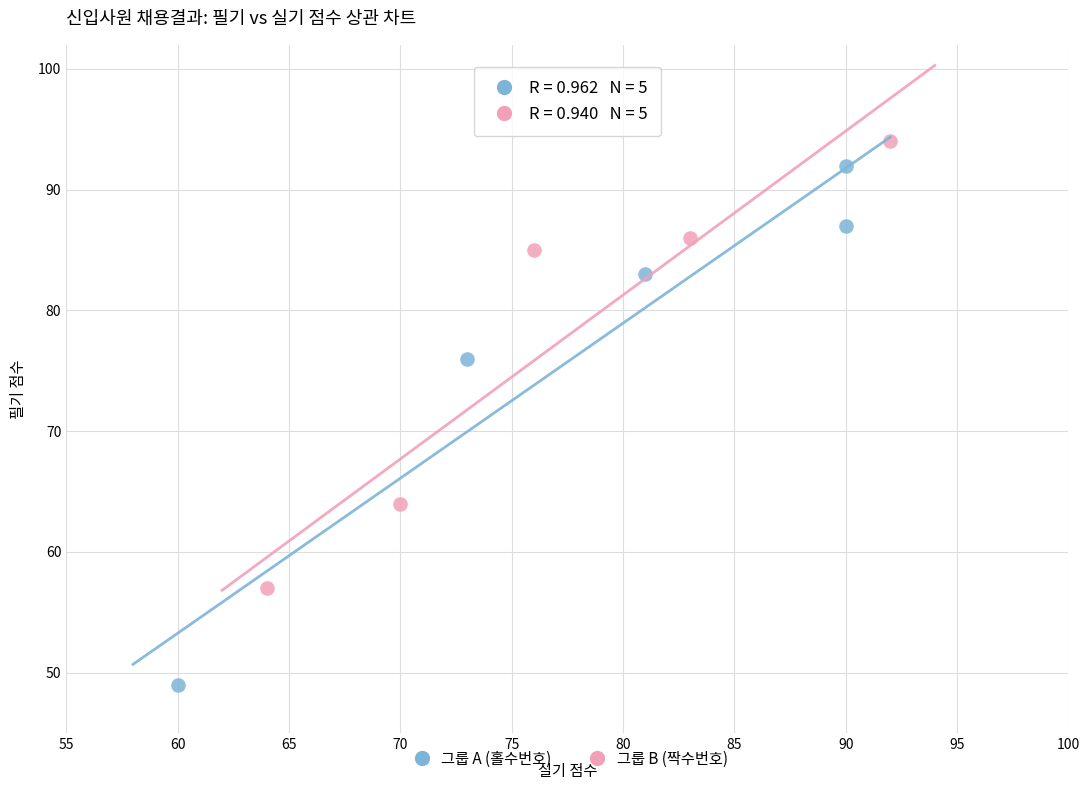

Which series contains the lowest Y value?

그룹 A (홀수번호)